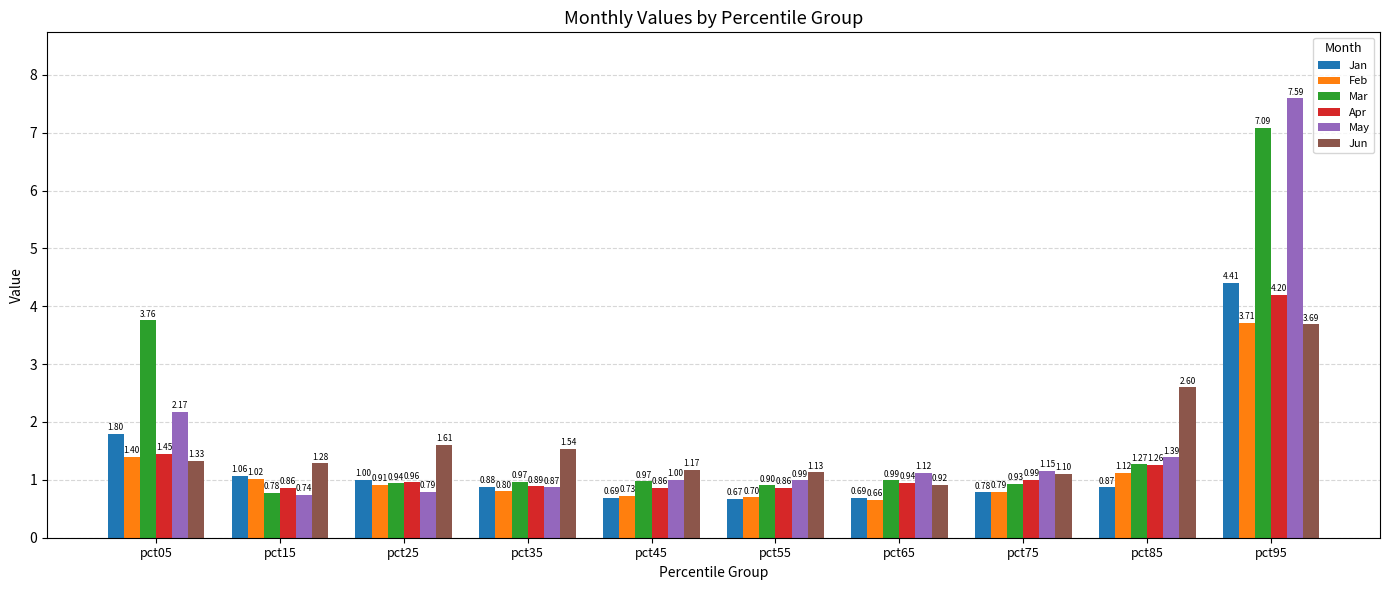

What is the sum of all Apr values?

13.3